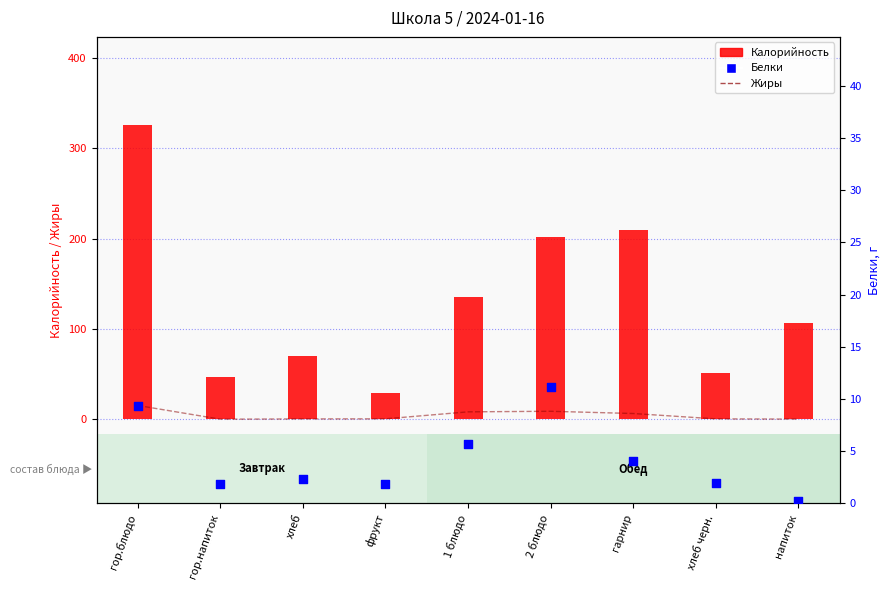

At which category is the sum across all series the highest?

гор.блюдо